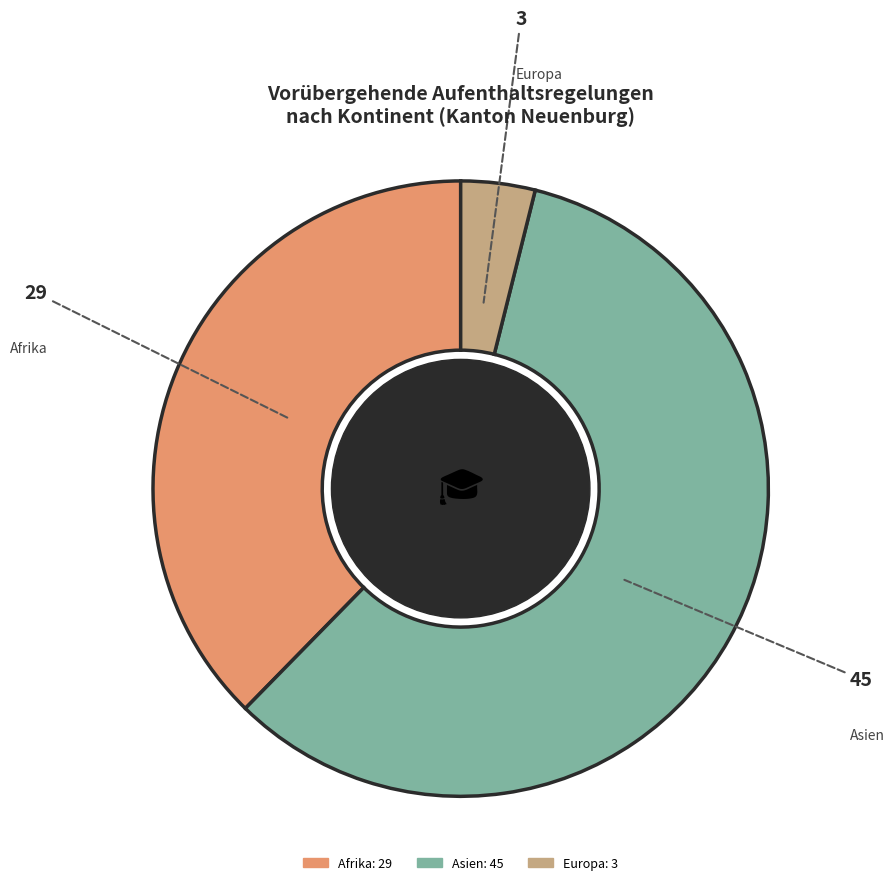

Does any single category account for the majority?

Yes